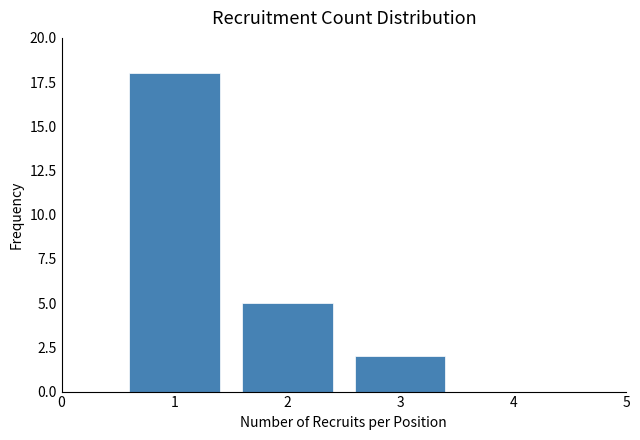

Reading left to right, what are all the values shown in this chart?

1=18	2=5	3=2	4=0